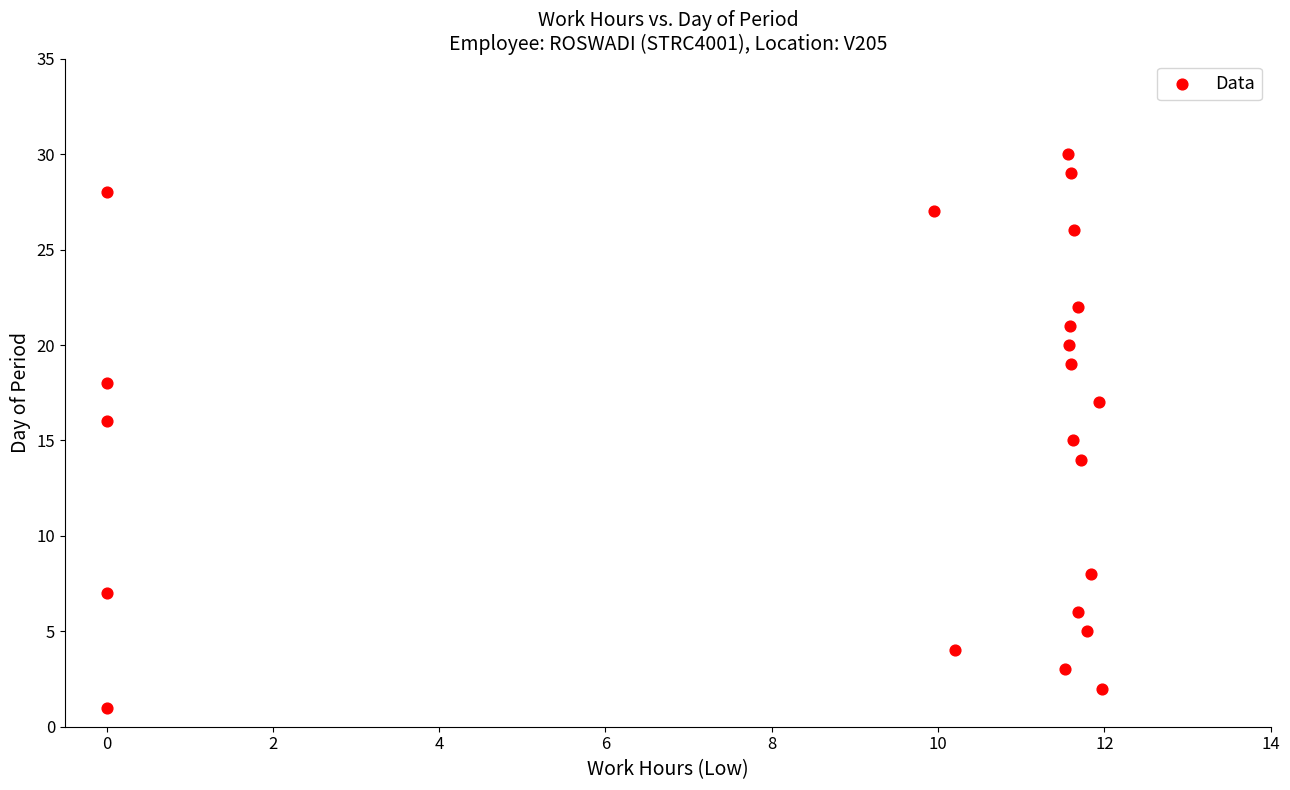

What is the range of Y values (max minus min)?

29